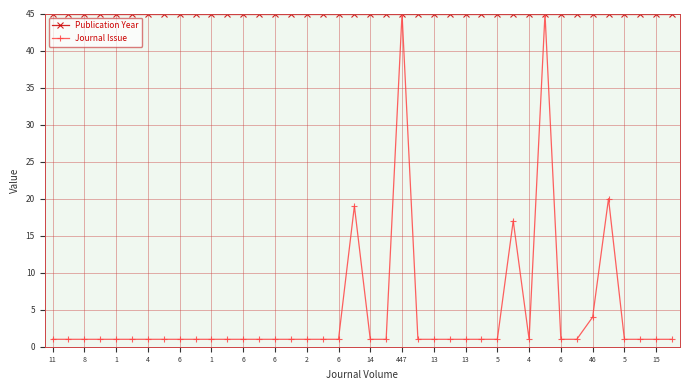

What is the value of the Publication Year point at the 3rd from the left?

45